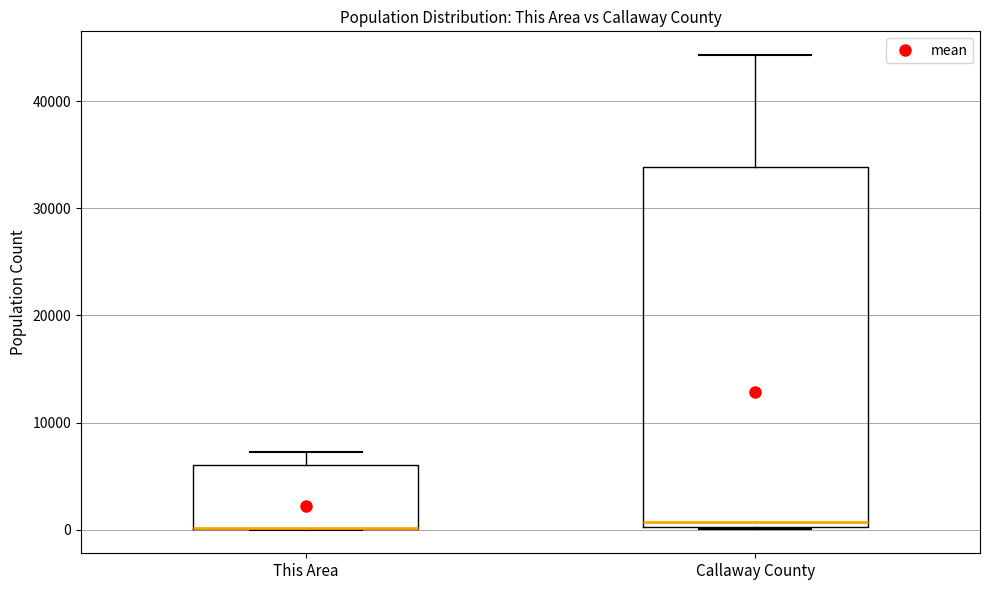

Comparing the boxes themselves (not the whiskers), which one is the tallest?

Callaway County